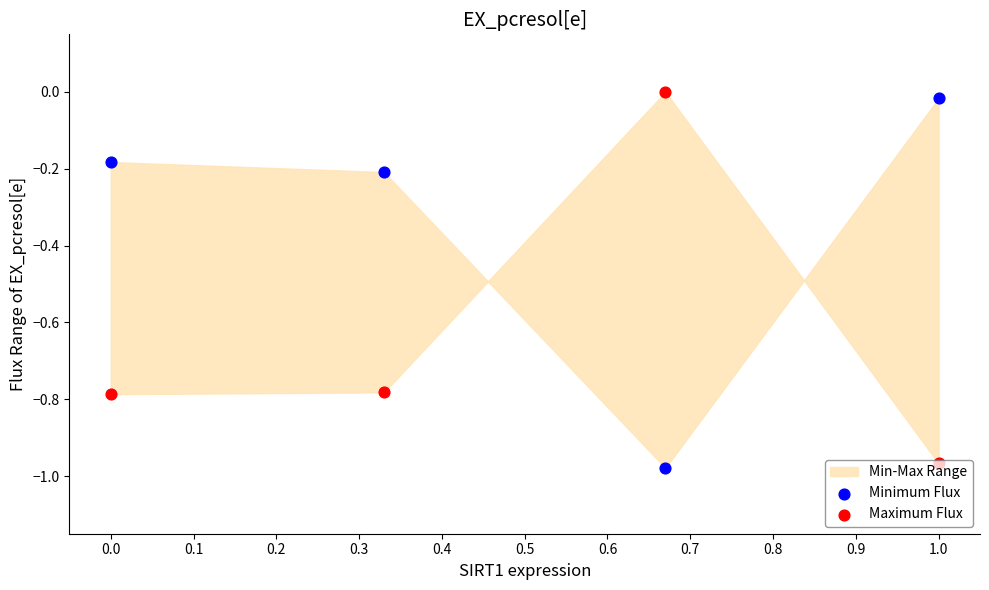

Which series has the largest total across all categories?

Minimum Flux